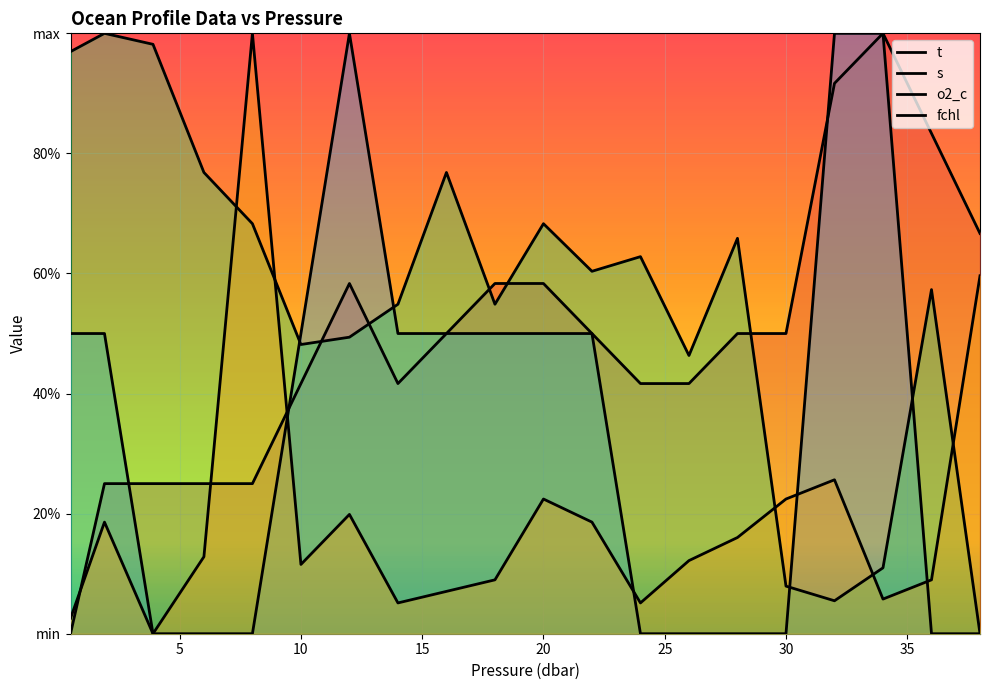

The value of s at 14.0 is 0.5. True or false?

True